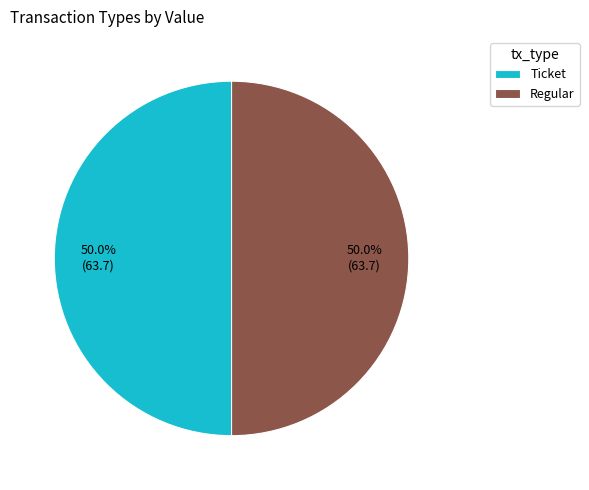

Approximately how many times larger is the value at Ticket compared to Regular?

1.0